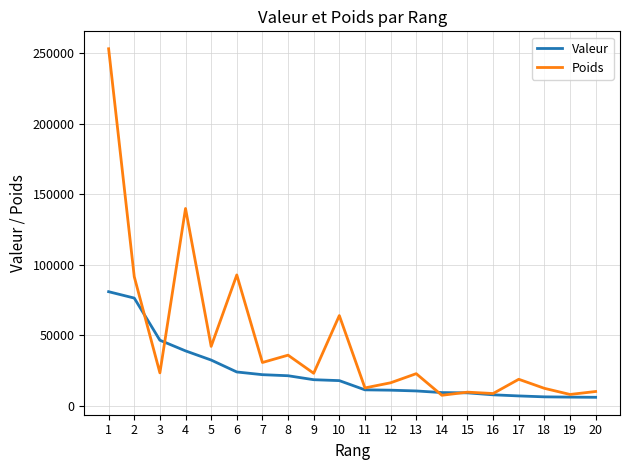

At which category is the sum across all series the highest?

1